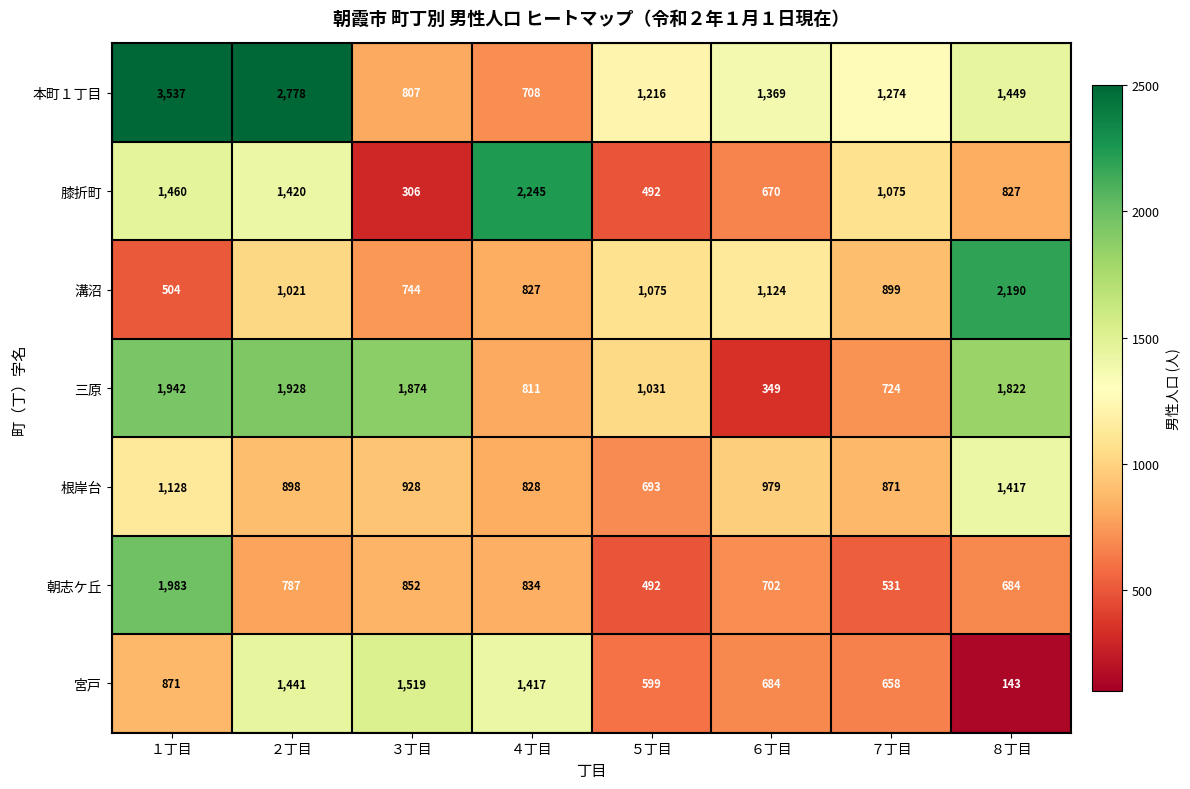

What is the difference between the 本町１丁目 values at ８丁目 and ６丁目?

80